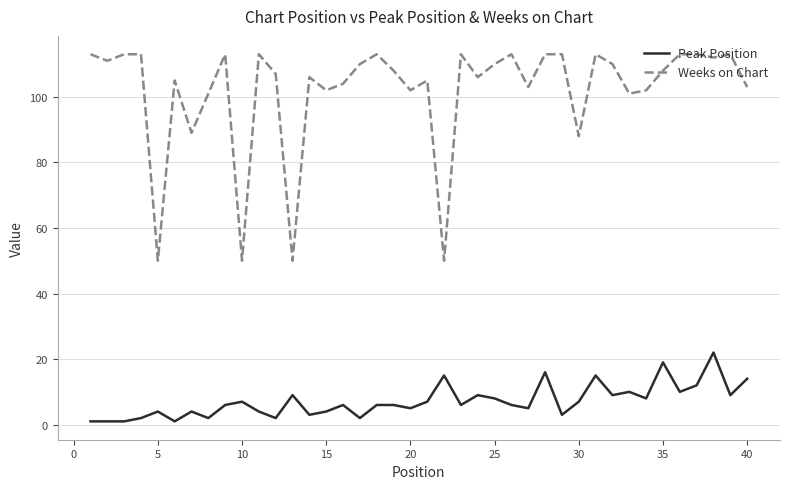

List the series in order of their peak value, highest first.

Weeks on Chart, Peak Position